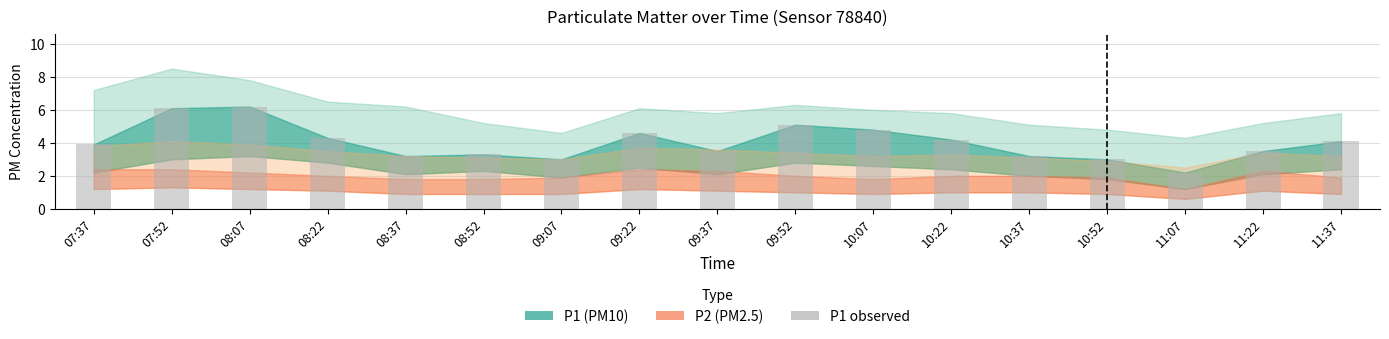

What is the difference between the second highest and second lowest values?

3.1